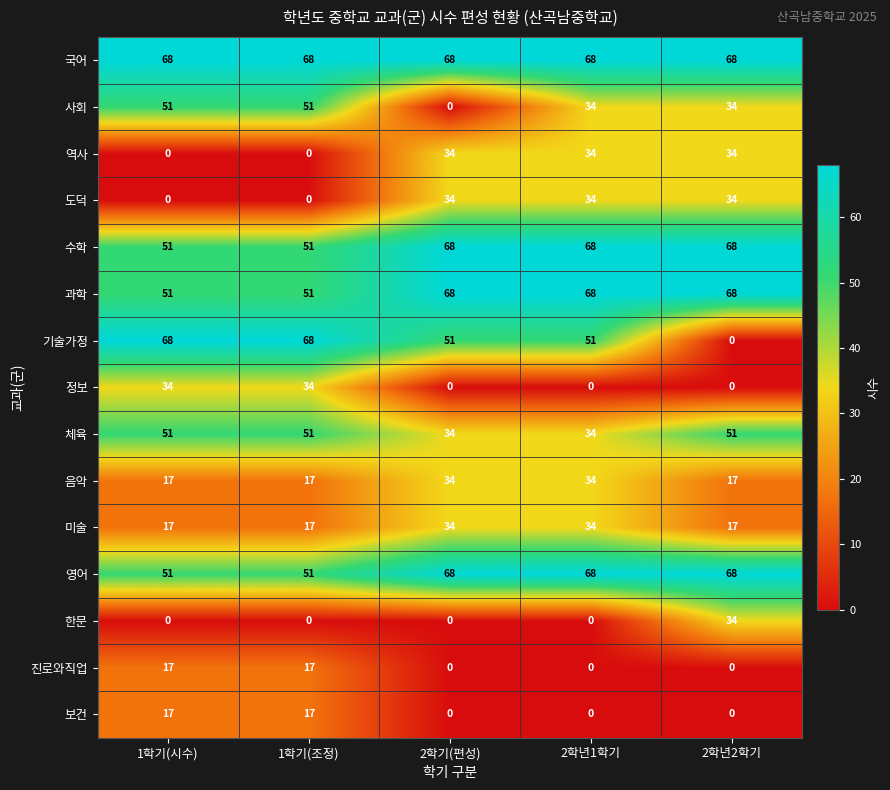

The 미술 series shows 23 at 1학기(시수). True or false?

False